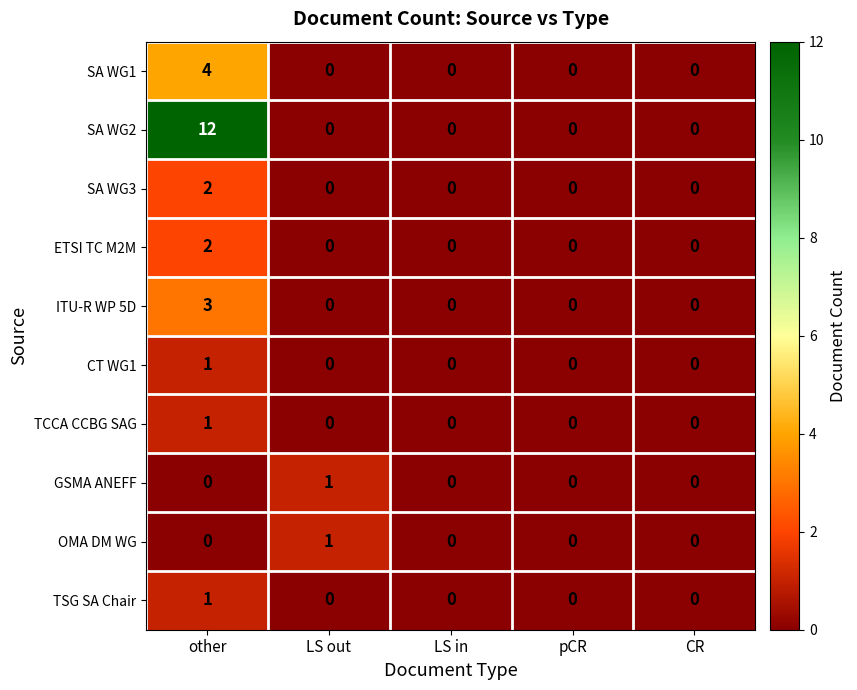

The SA WG1 series shows 0 at LS in. True or false?

True